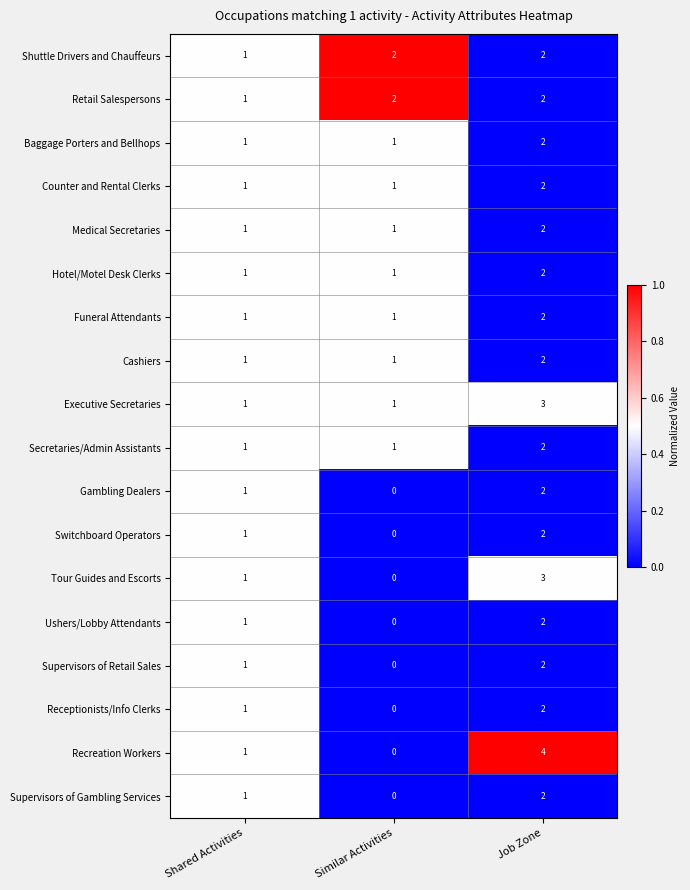

What is the difference between the maximum and second lowest values in the Recreation Workers series?

3